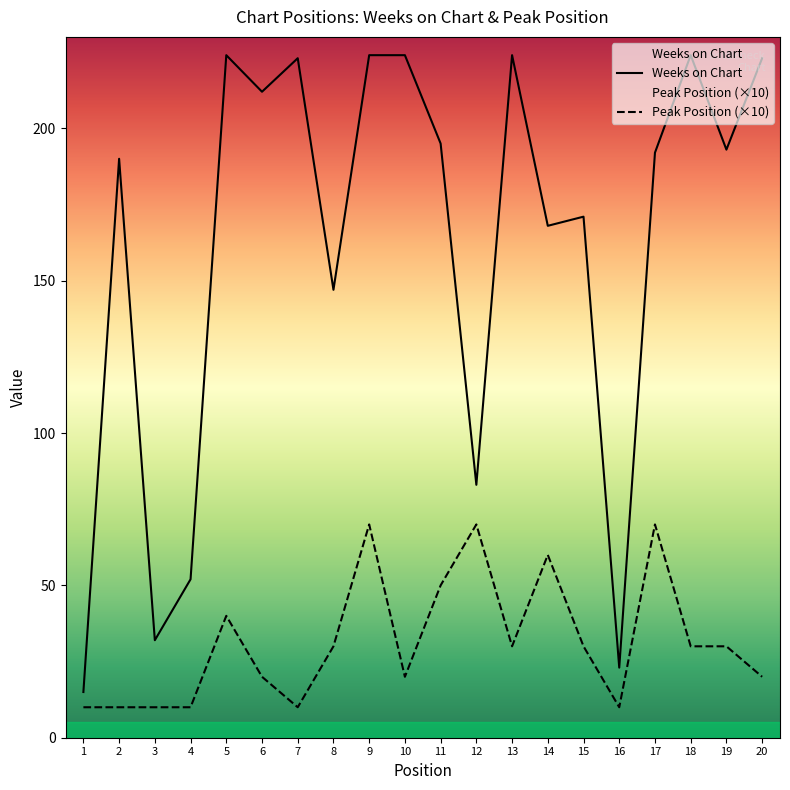

Reading left to right, what are all the values shown in this chart?

Weeks on Chart: 15	190	32	52	224	212	223	147	224	224	195	83	224	168	171	23	192	224	193	223
Peak Position: 10	10	10	10	40	20	10	30	70	20	50	70	30	60	30	10	70	30	30	20